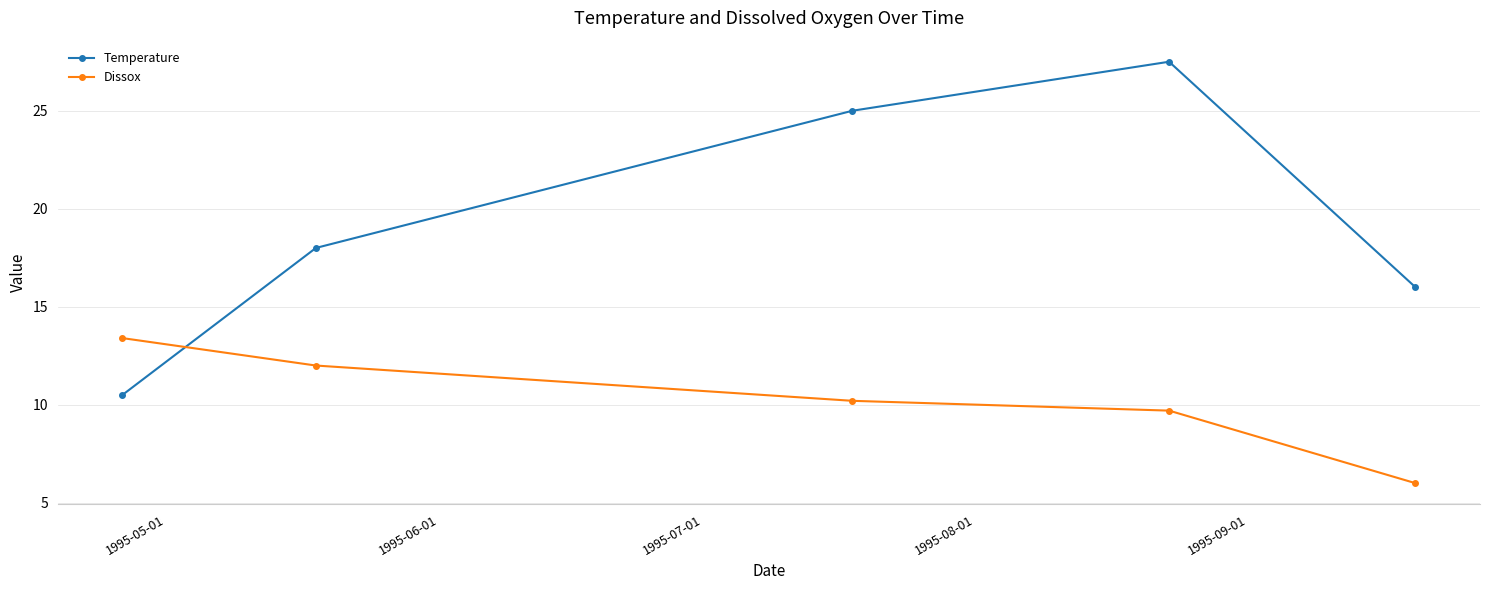

Is this an area chart (filled region under the line)?

No